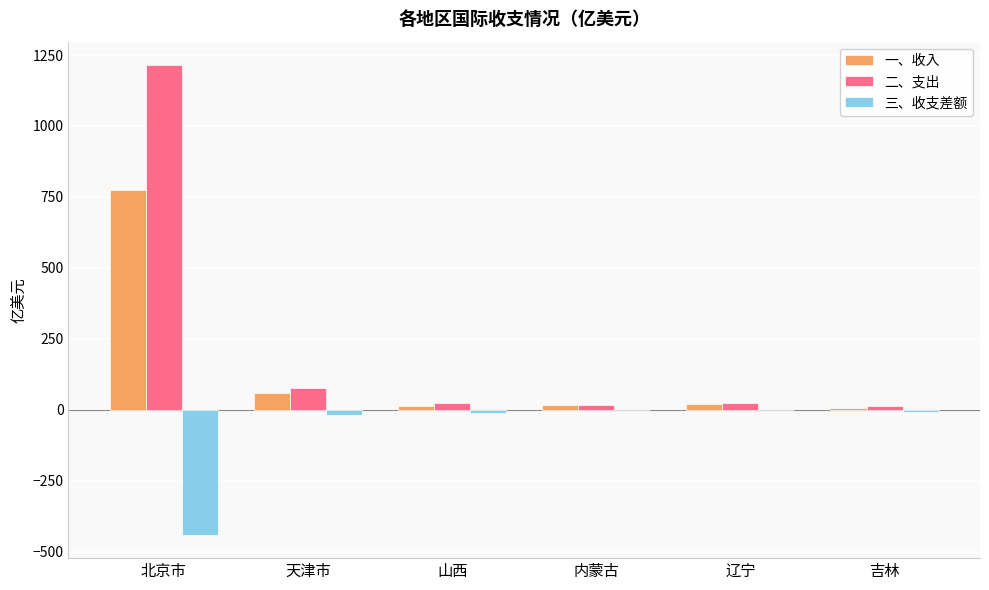

How many distinct data groups are displayed?

3